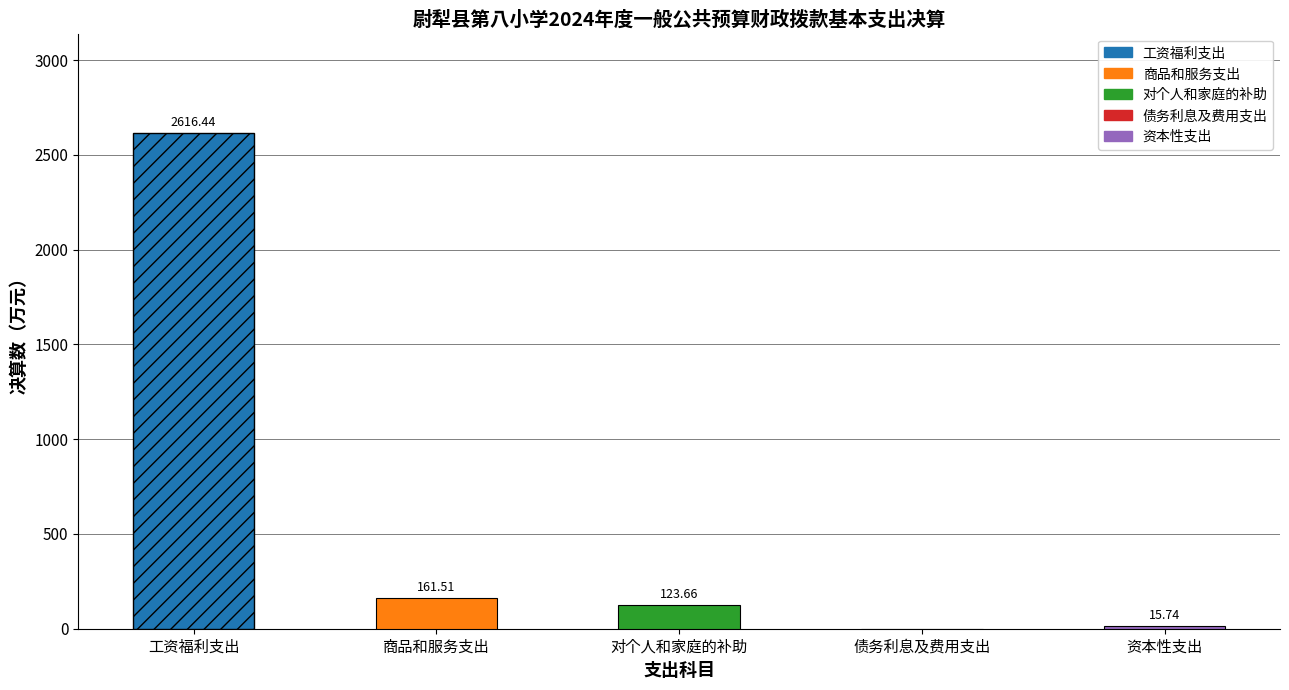

The value at 商品和服务支出 is 161.5. True or false?

True